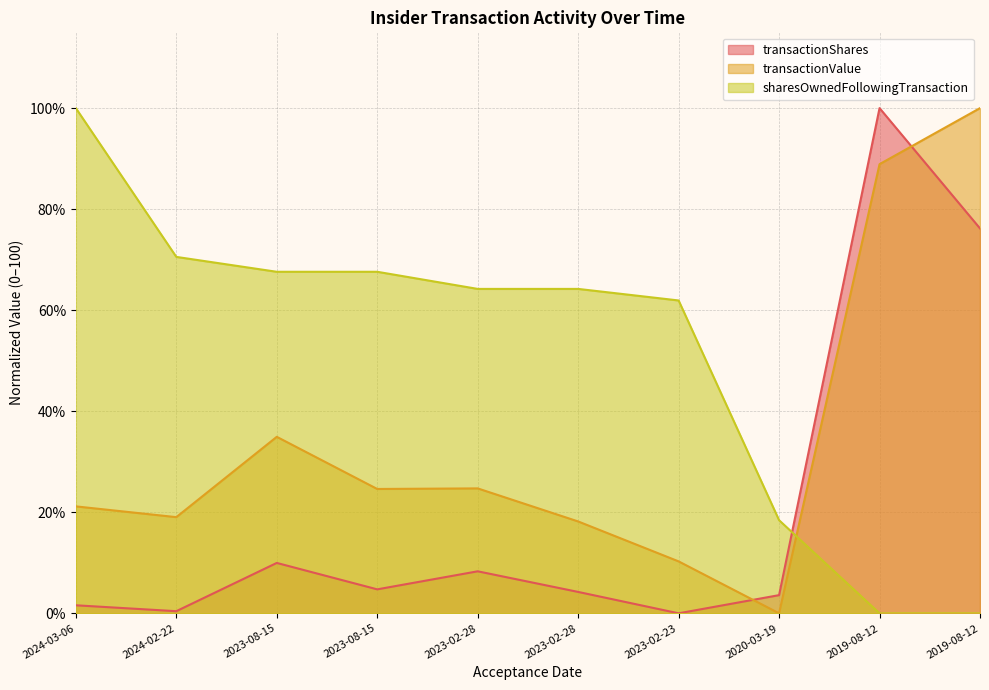

What is the spread (max minus min) of values at 2023-08-15?

57.6